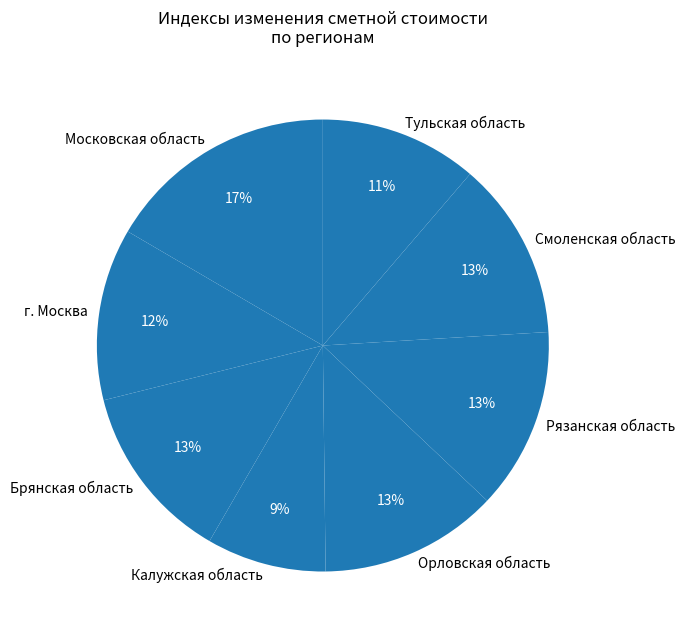

What is the smallest slice in the pie chart?

Калужская область